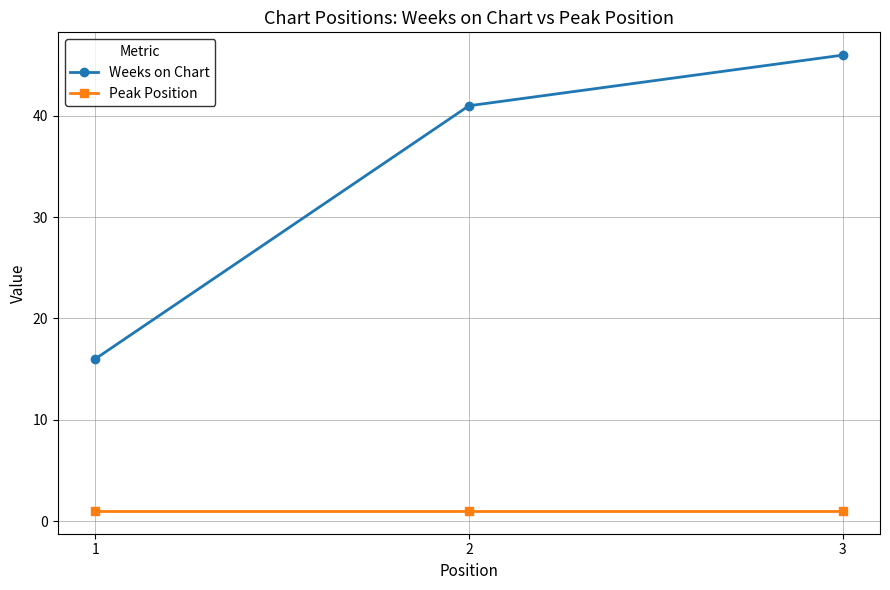

Reading left to right, list all the values displayed in this chart.

Weeks on Chart: 1=16	2=41	3=46
Peak Position: 1=1	2=1	3=1